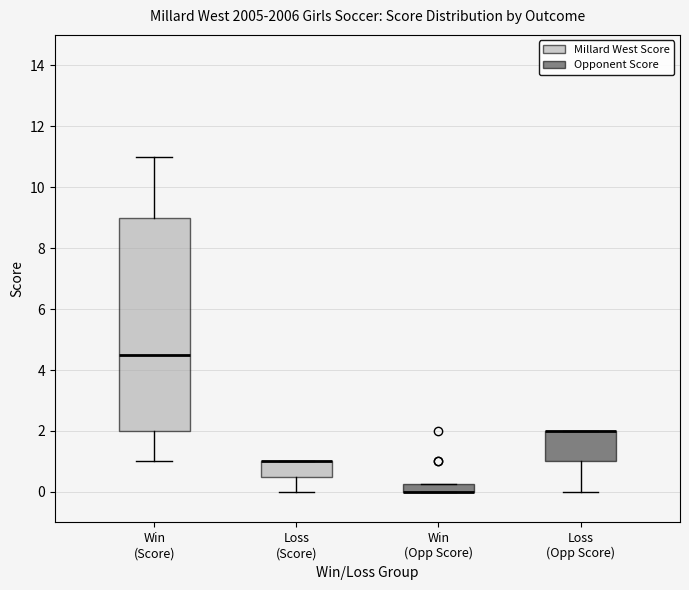

Where does the lower whisker of the box for Loss (Score) end on the y-axis? The values are not printed on the chart, so give them approximately, as read against the axis.

0.0